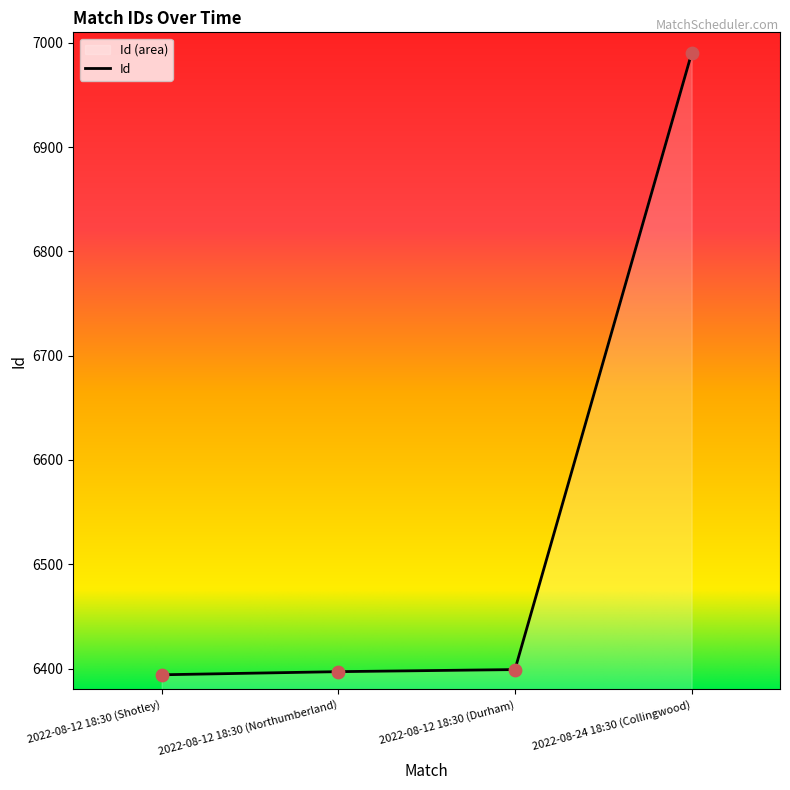

Which has a higher value, 2022-08-12 18:30 (Shotley) or 2022-08-12 18:30 (Northumberland)?

2022-08-12 18:30 (Northumberland)